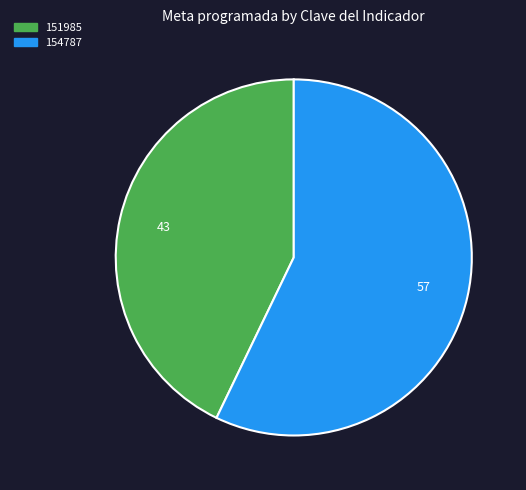

How many segments does this pie chart have?

2